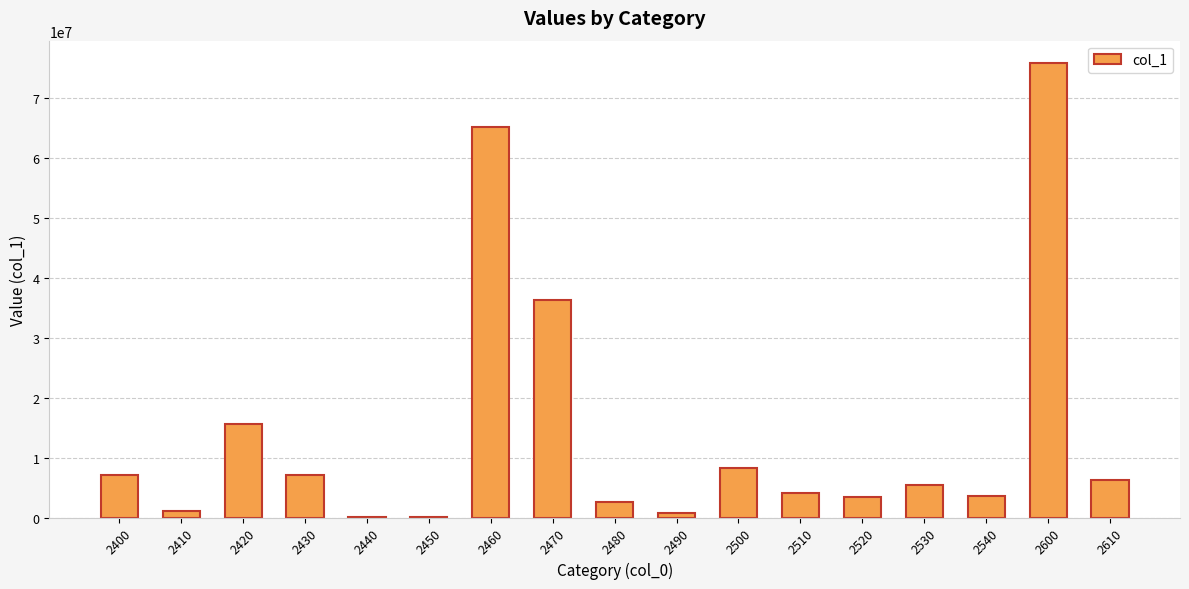

Is it true that the value at 2460 is 39351961?

False